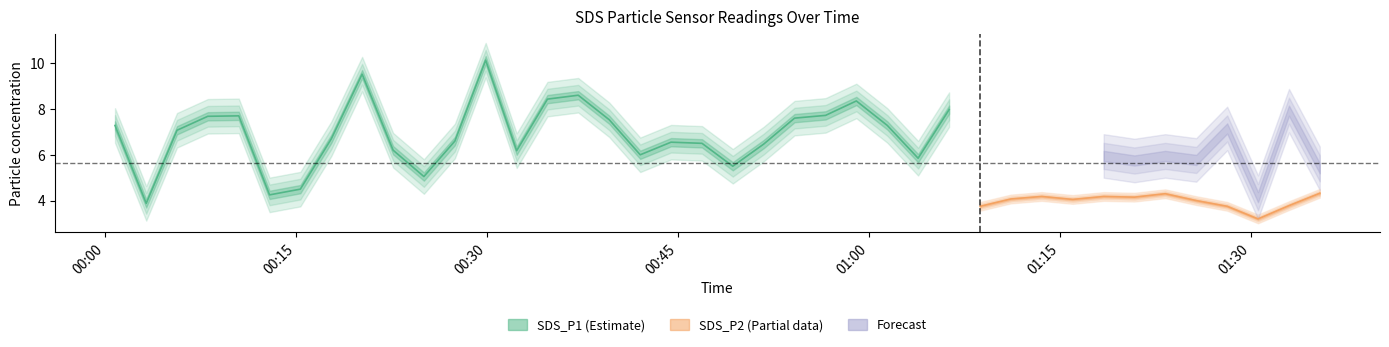

Which series has the largest total across all categories?

SDS_P1